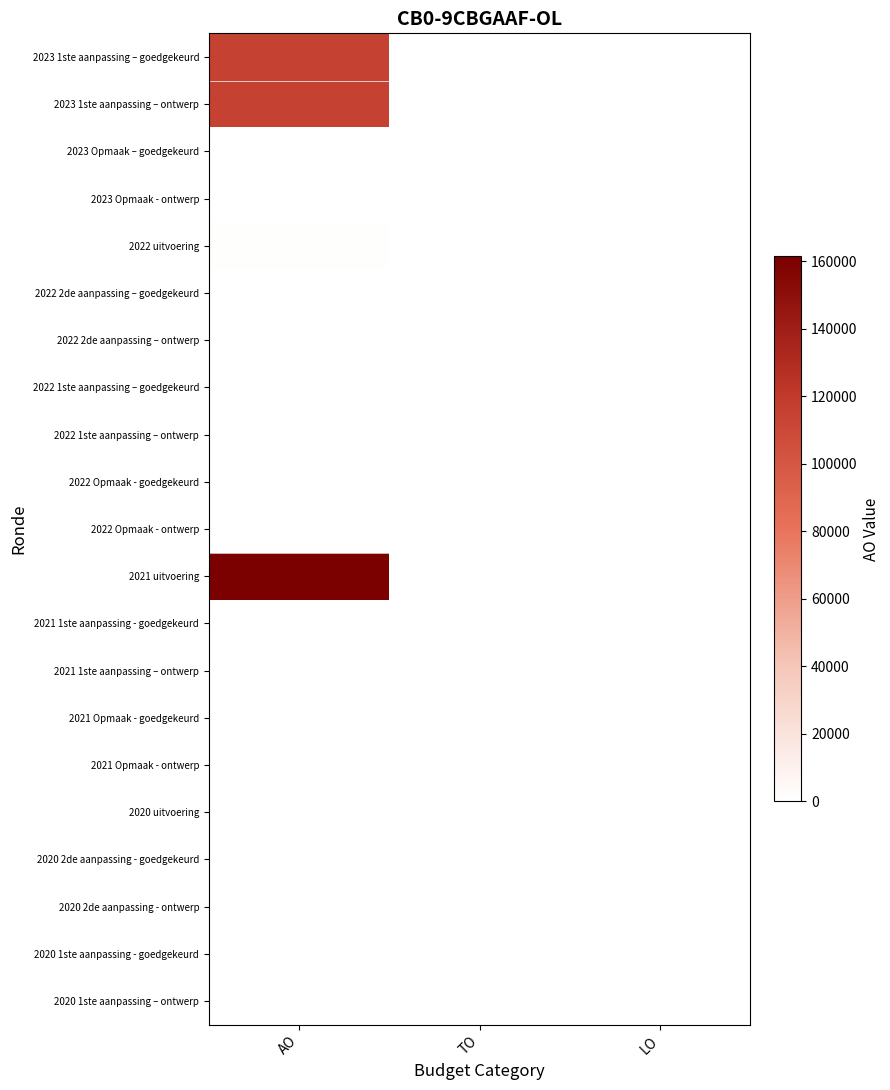

At LO, list the series in order from largest to smallest.

2023 1ste aanpassing – goedgekeurd, 2023 1ste aanpassing – ontwerp, 2023 Opmaak – goedgekeurd, 2023 Opmaak - ontwerp, 2022 uitvoering, 2022 2de aanpassing – goedgekeurd, 2022 2de aanpassing – ontwerp, 2022 1ste aanpassing – goedgekeurd, 2022 1ste aanpassing – ontwerp, 2022 Opmaak - goedgekeurd, 2022 Opmaak - ontwerp, 2021 uitvoering, 2021 1ste aanpassing - goedgekeurd, 2021 1ste aanpassing – ontwerp, 2021 Opmaak - goedgekeurd, 2021 Opmaak - ontwerp, 2020 uitvoering, 2020 2de aanpassing - goedgekeurd, 2020 2de aanpassing - ontwerp, 2020 1ste aanpassing - goedgekeurd, 2020 1ste aanpassing – ontwerp